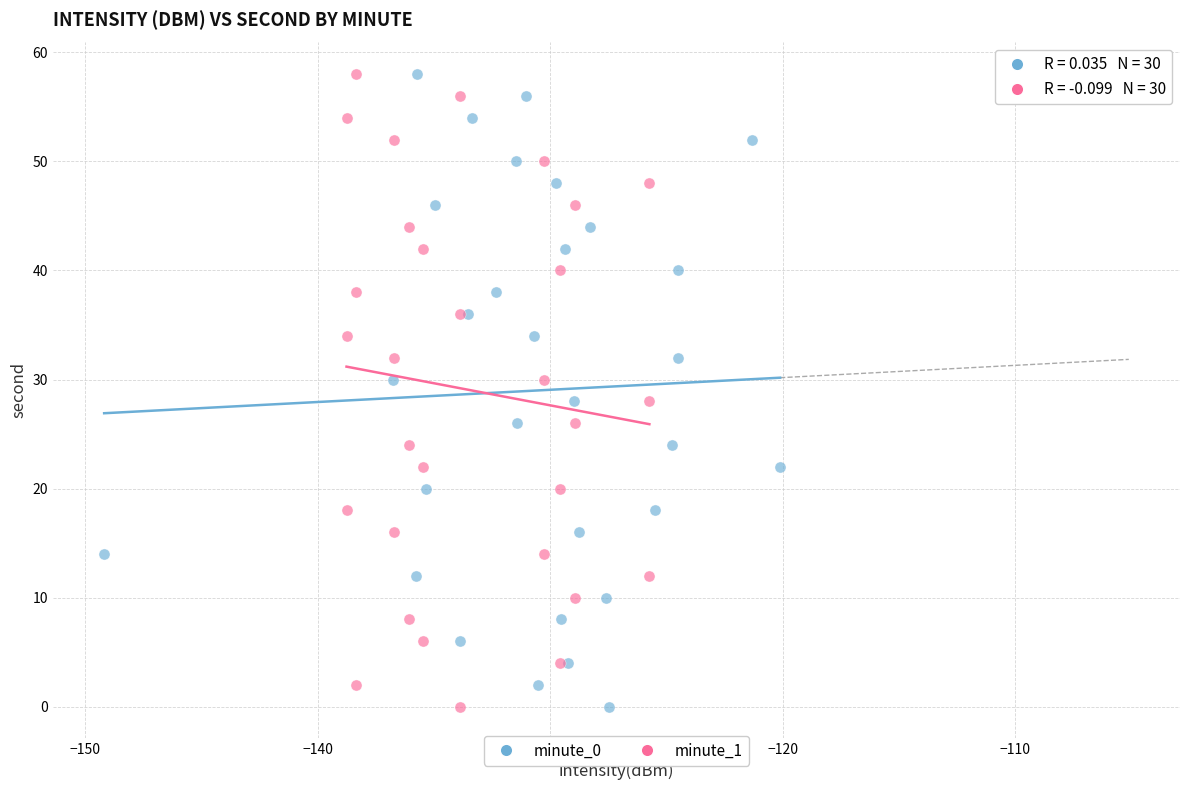

What are all the series names shown in the legend?

minute_0, minute_1